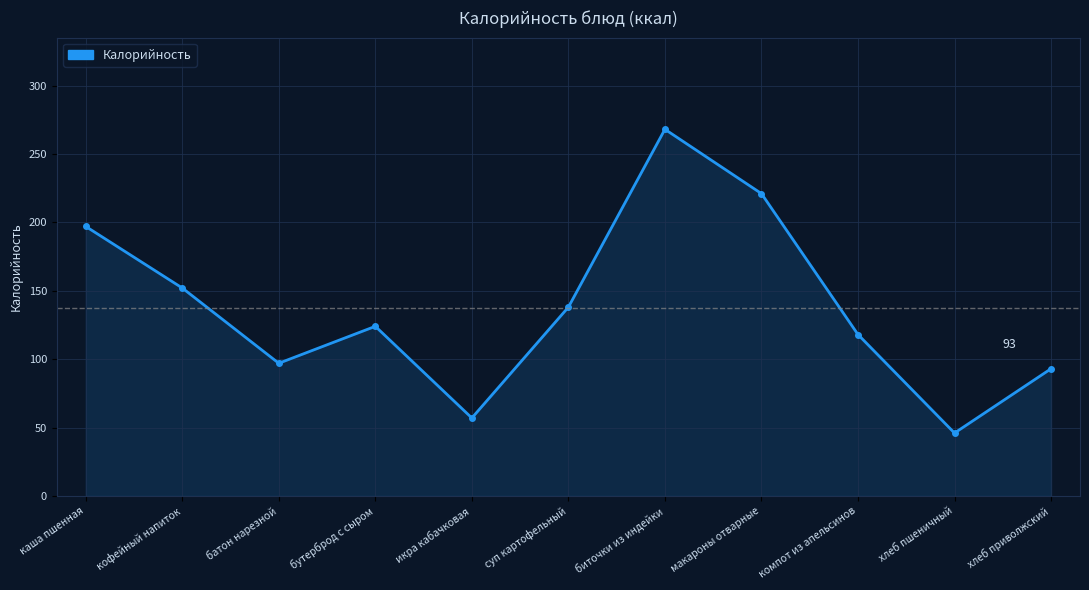

What is the difference between the values at бутерброд с сыром and каша пшенная?

73